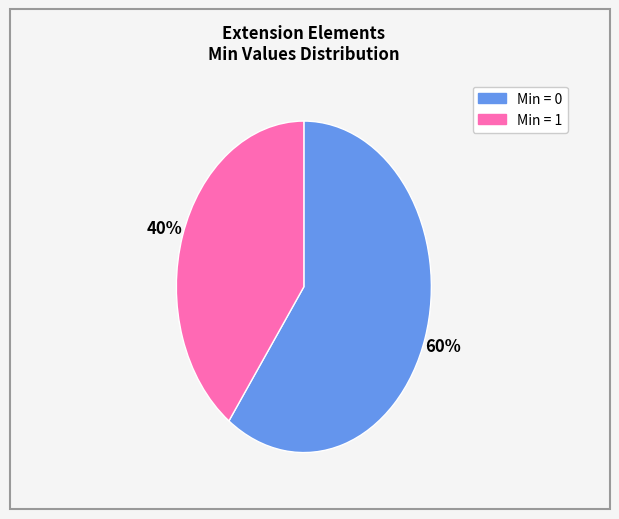

Is there a majority slice in this chart?

Yes